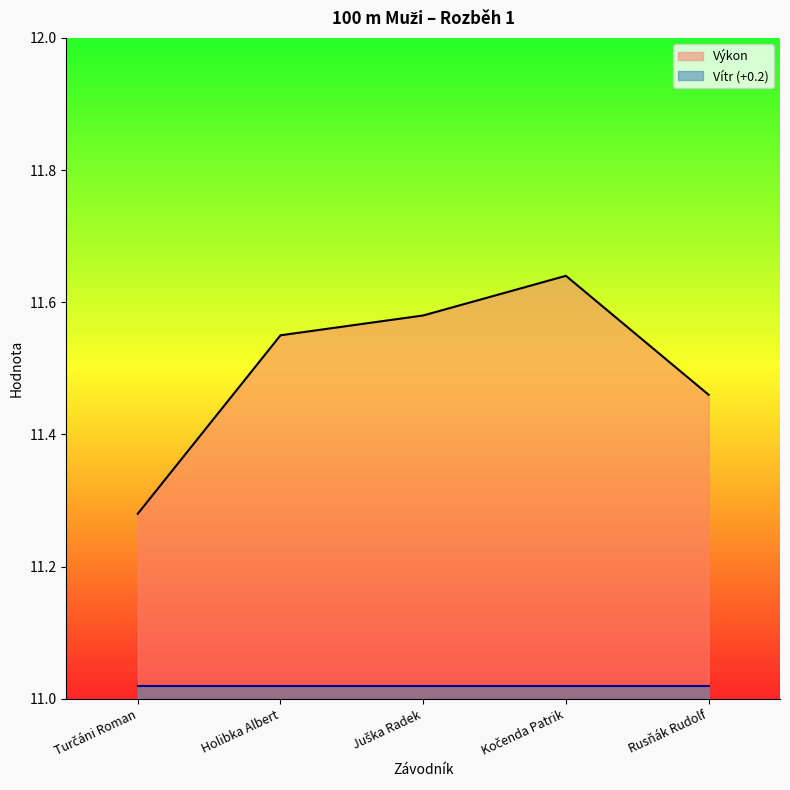

What is the smallest value displayed?

11.3